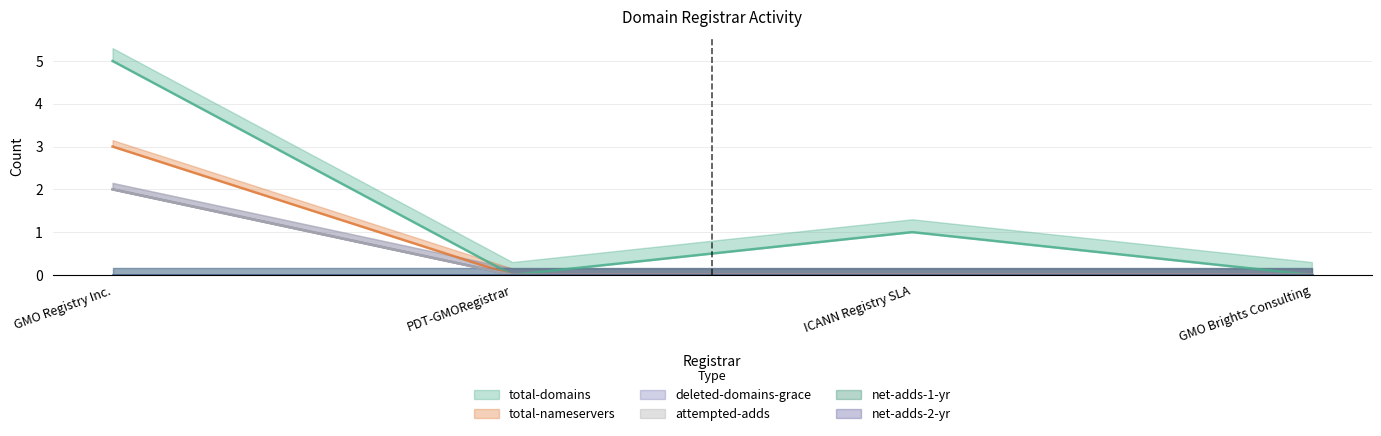

True or false: total-nameservers has more than 1 interior local peaks.

False